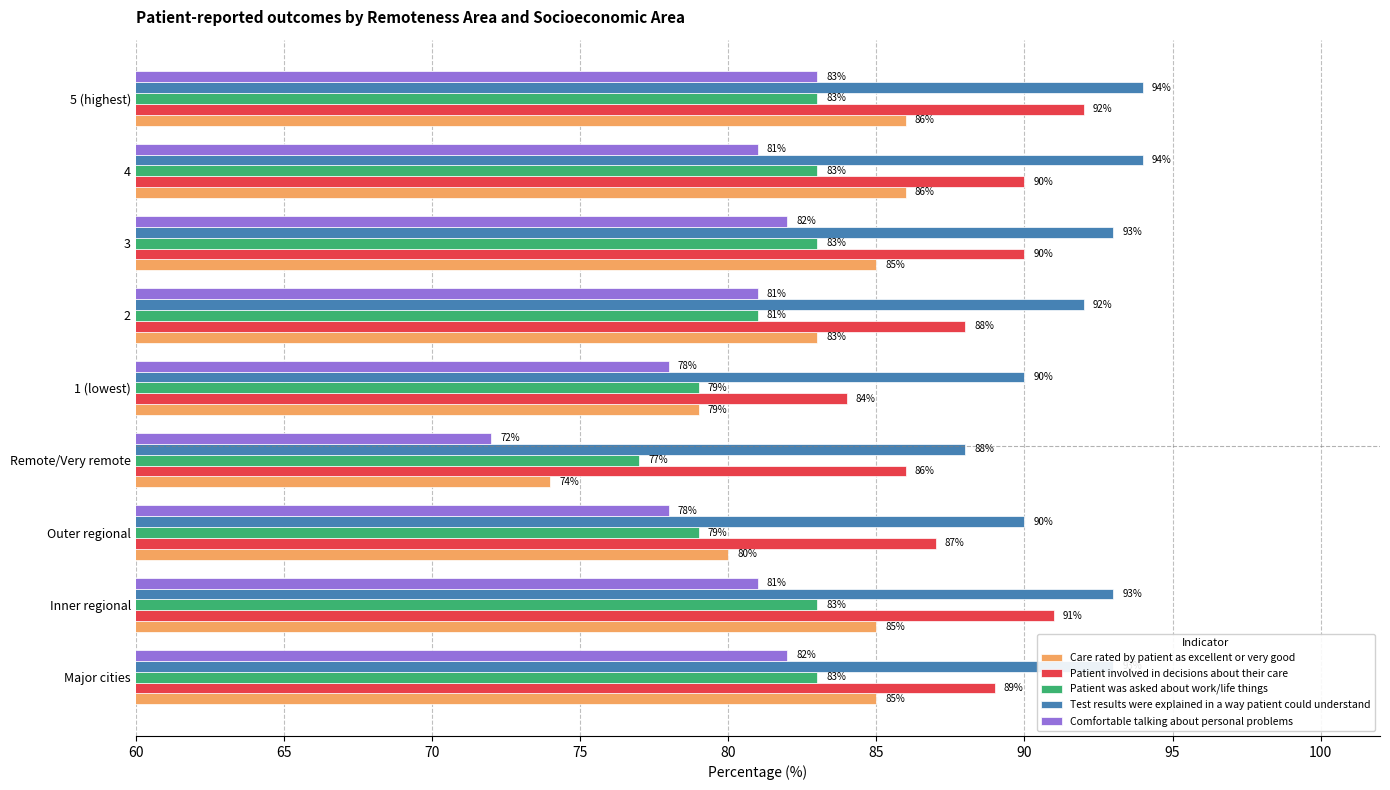

Which series changed the most between Outer regional and 4?

Care rated by patient as excellent or very good